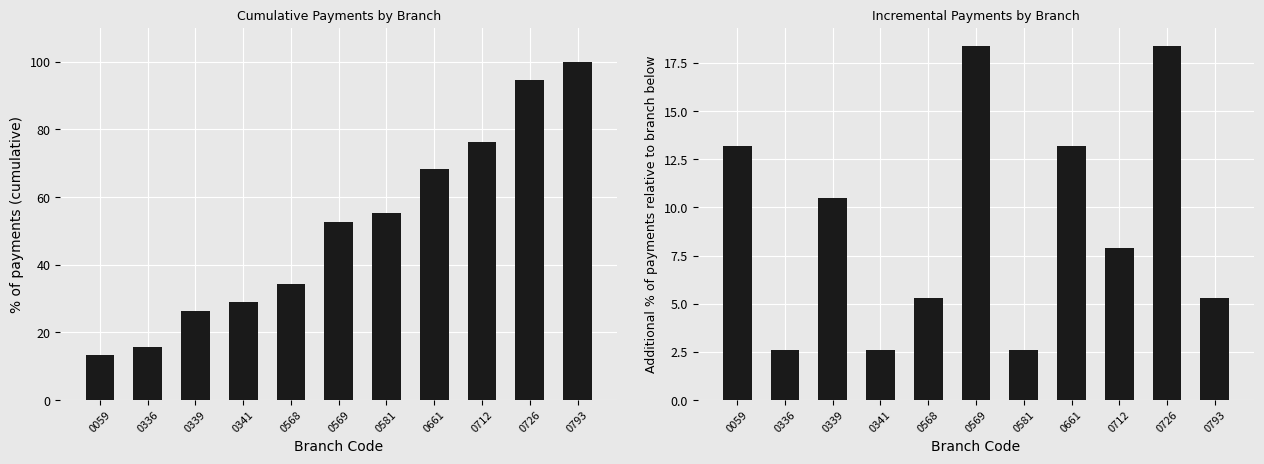

What are all the series names shown in the legend?

Cumulative % of Payments, Incremental % of Payments